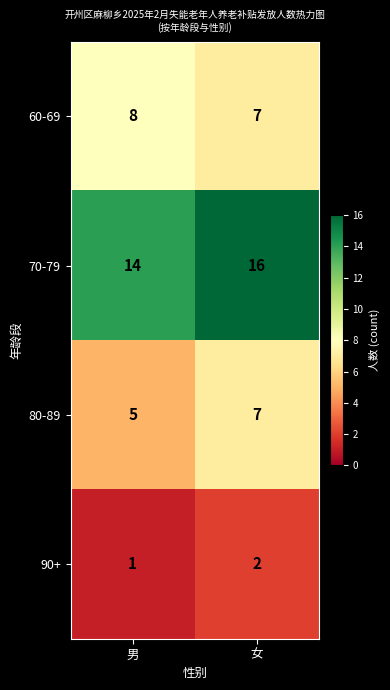

Reading left to right, what are all the values shown in this chart?

60-69: 8	7
70-79: 14	16
80-89: 5	7
90+: 1	2